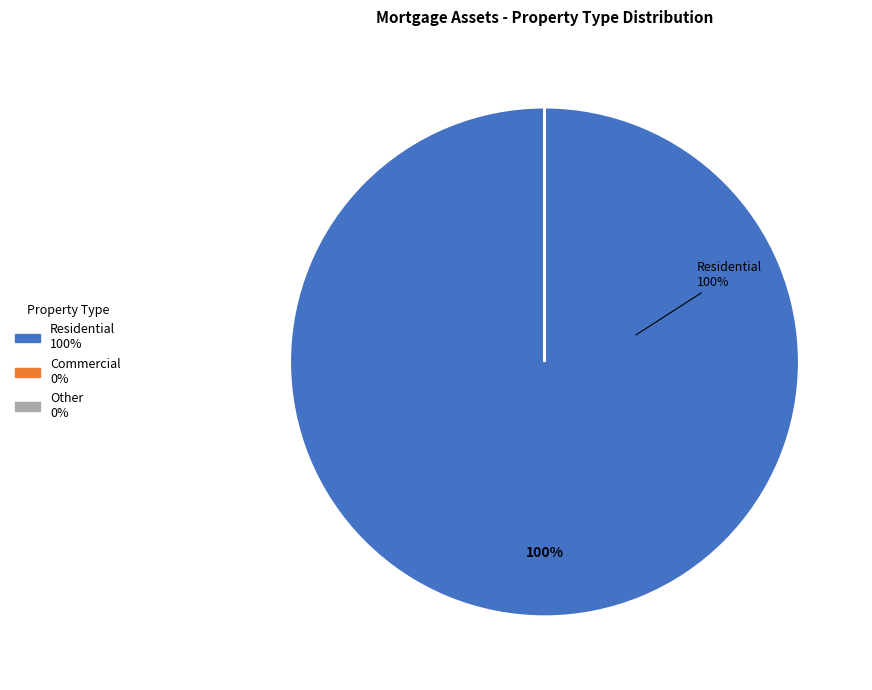

To the nearest percent, what is the difference between the largest and smallest slice percentages?

100%